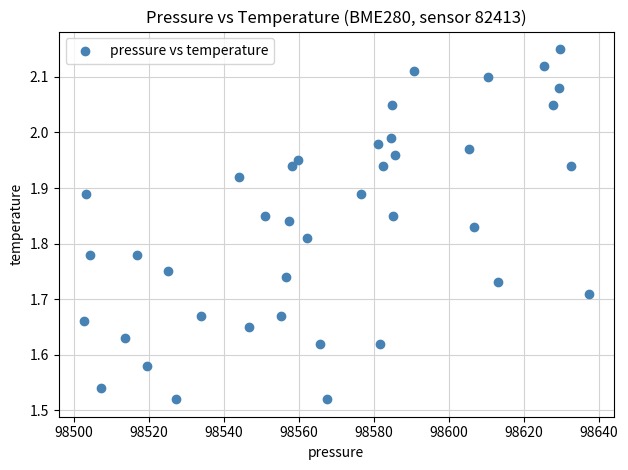

What is the range of Y values (max minus min)?

0.6